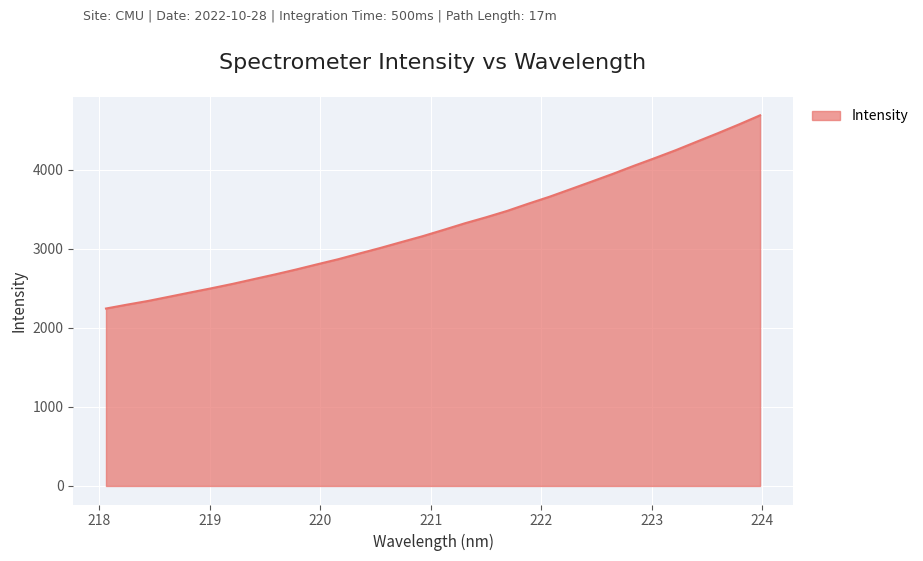

How many distinct data groups are displayed?

1